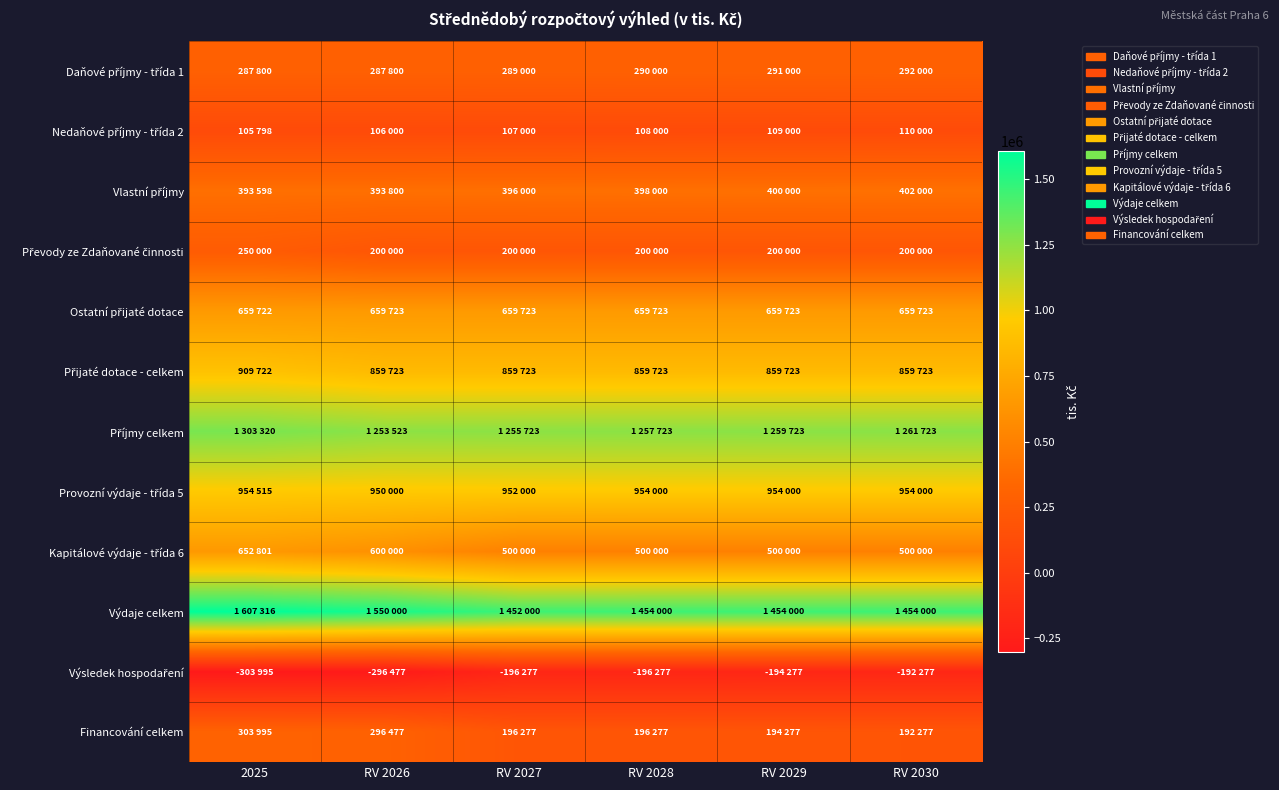

At RV 2027, list the series in order from smallest to largest.

Výsledek hospodaření, Nedaňové příjmy - třída 2, Financování celkem, Převody ze Zdaňované činnosti, Daňové příjmy - třída 1, Vlastní příjmy, Kapitálové výdaje - třída 6, Ostatní přijaté dotace, Přijaté dotace - celkem, Provozní výdaje - třída 5, Příjmy celkem, Výdaje celkem